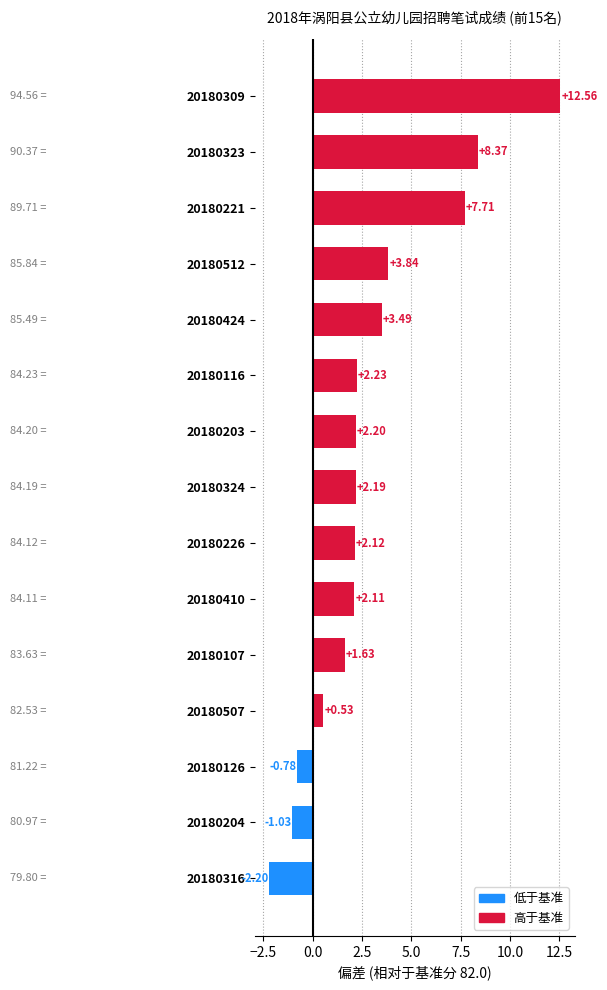

Rank the categories by value from highest to lowest.

20180309, 20180323, 20180221, 20180512, 20180424, 20180116, 20180203, 20180324, 20180226, 20180410, 20180107, 20180507, 20180126, 20180204, 20180316